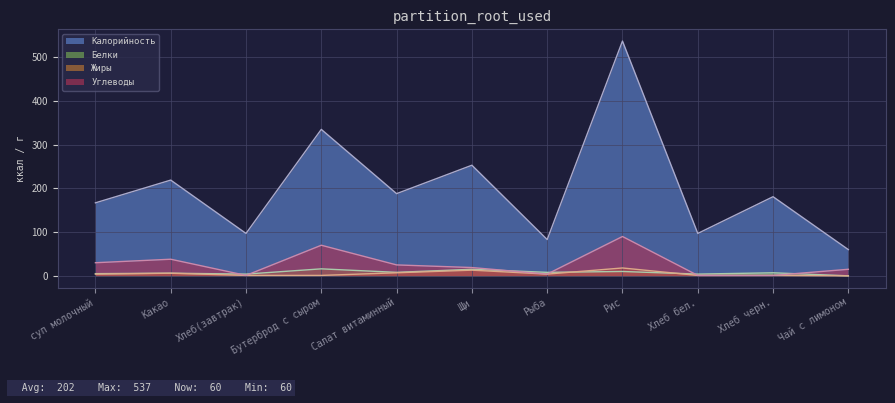

Is the value of Белки at Рыба greater than the value of Углеводы at суп молочный?

No